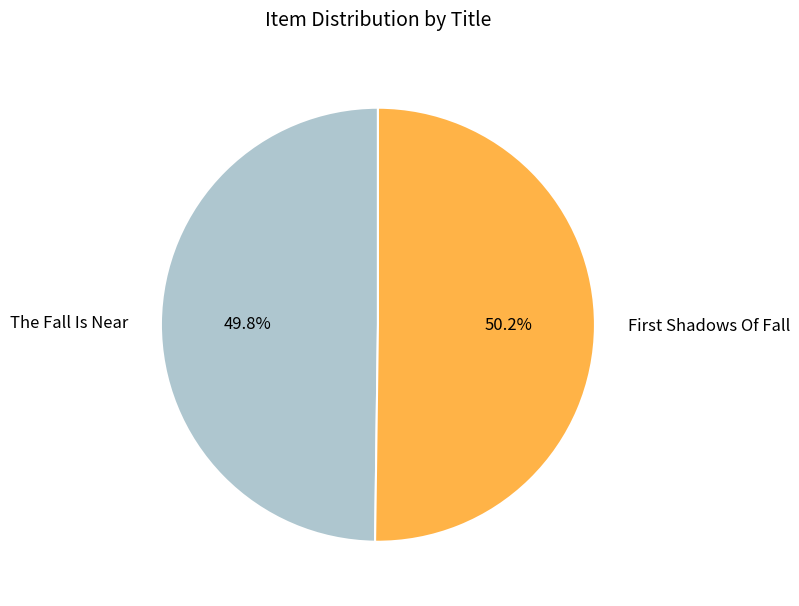

To the nearest percent, what portion does The Fall Is Near represent?

50%